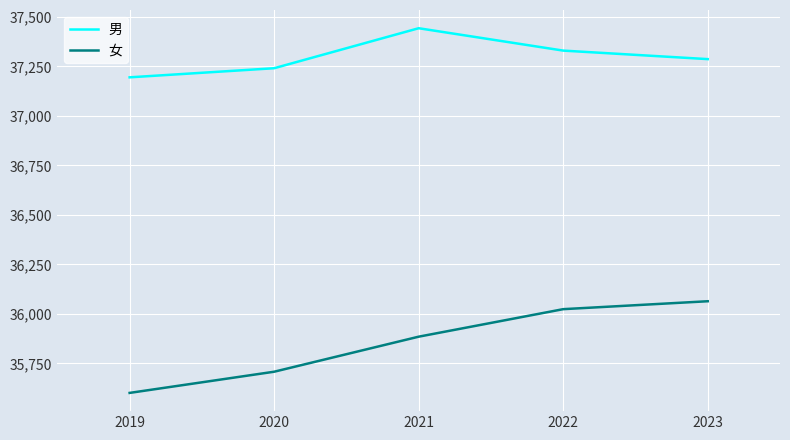

The value of 女 at 2021 is 35885. True or false?

True